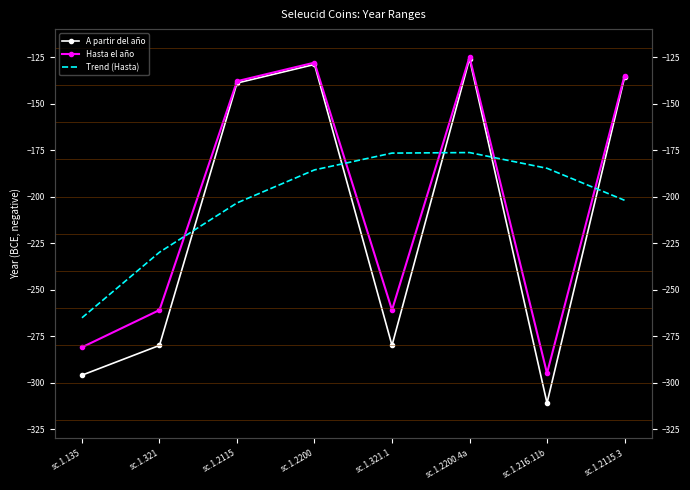

How many lines are shown in the chart?

3